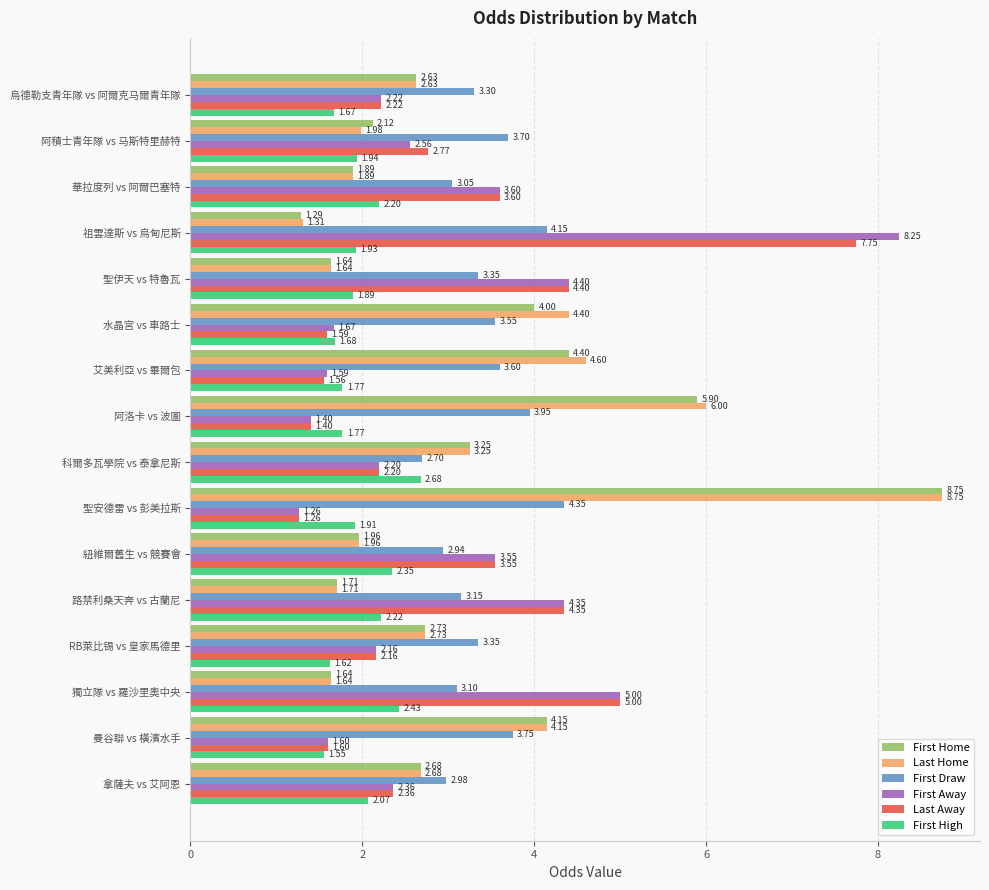

What are all the series names shown in the legend?

First Home, Last Home, First Draw, First Away, Last Away, First High